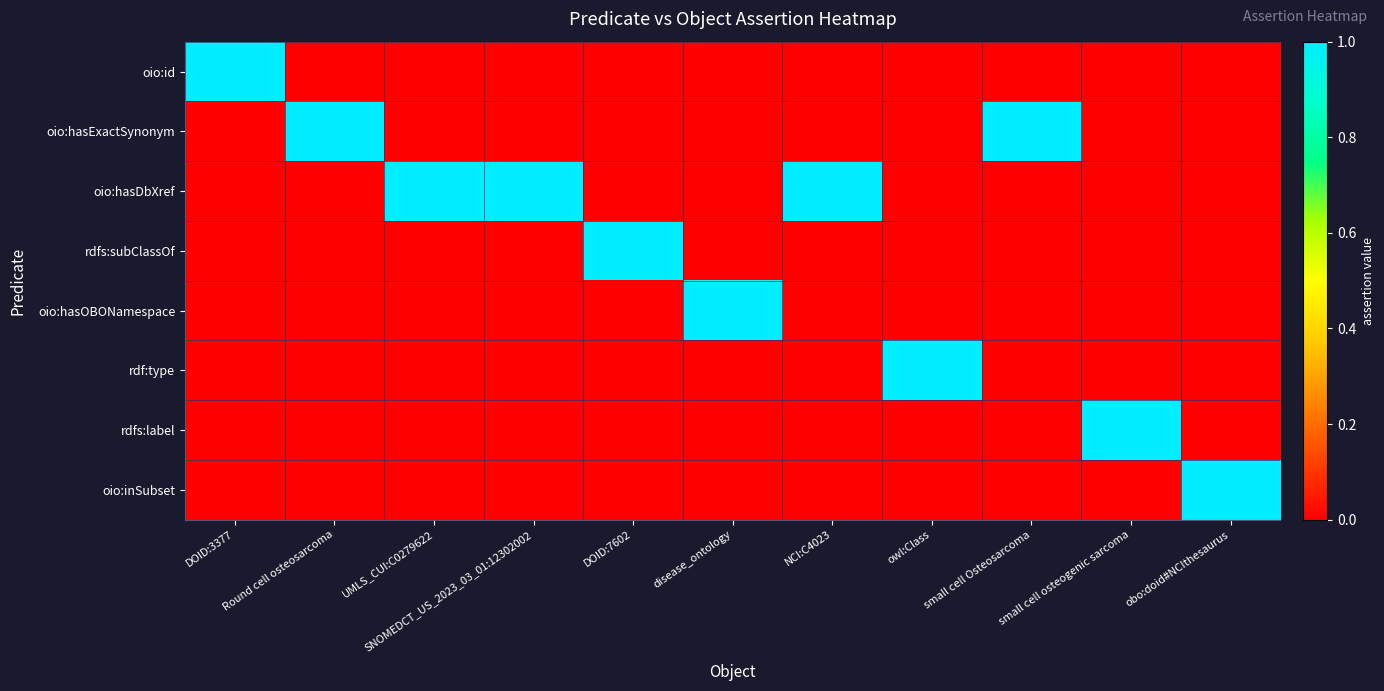

Count the number of data series in this chart.

8